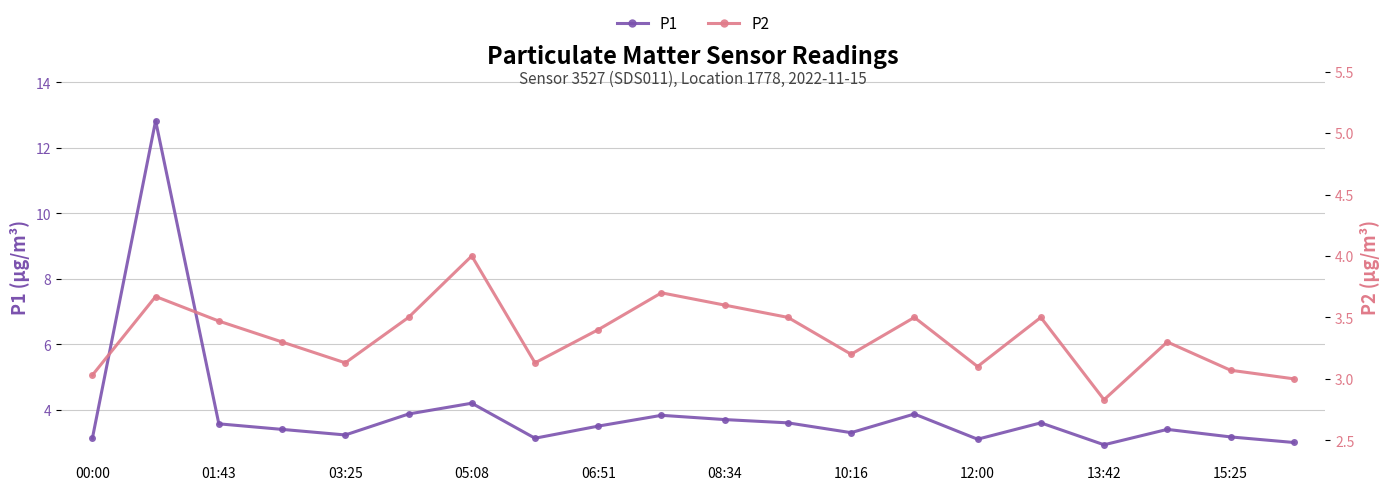

True or false: P1 has more than 1 points higher than both neighbors.

True